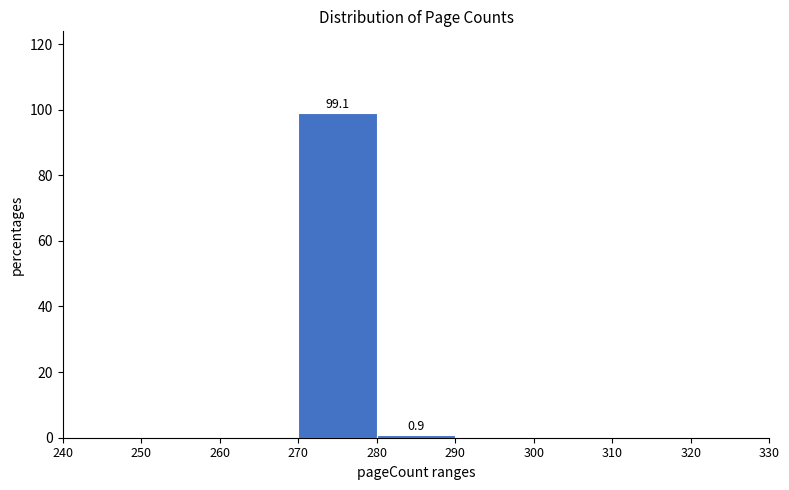

Which range on the x-axis has the tallest bar?

270 to 280